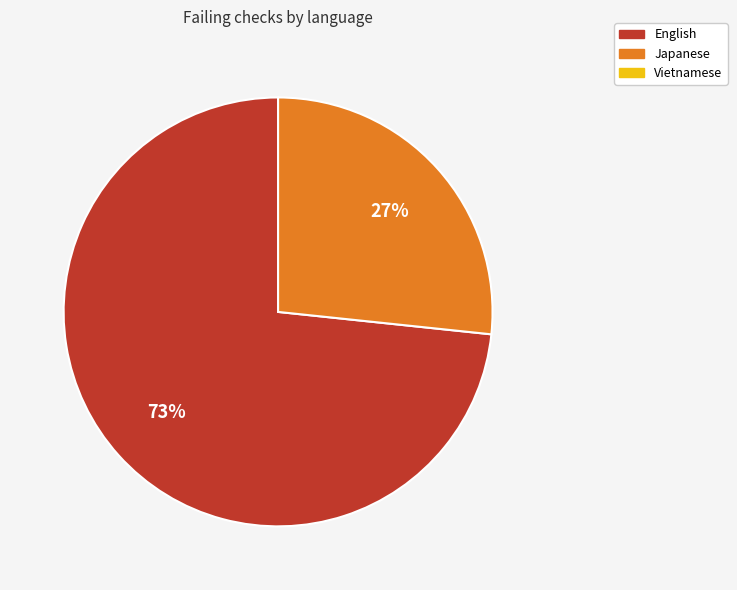

Is there any slice that represents more than half of the pie?

Yes